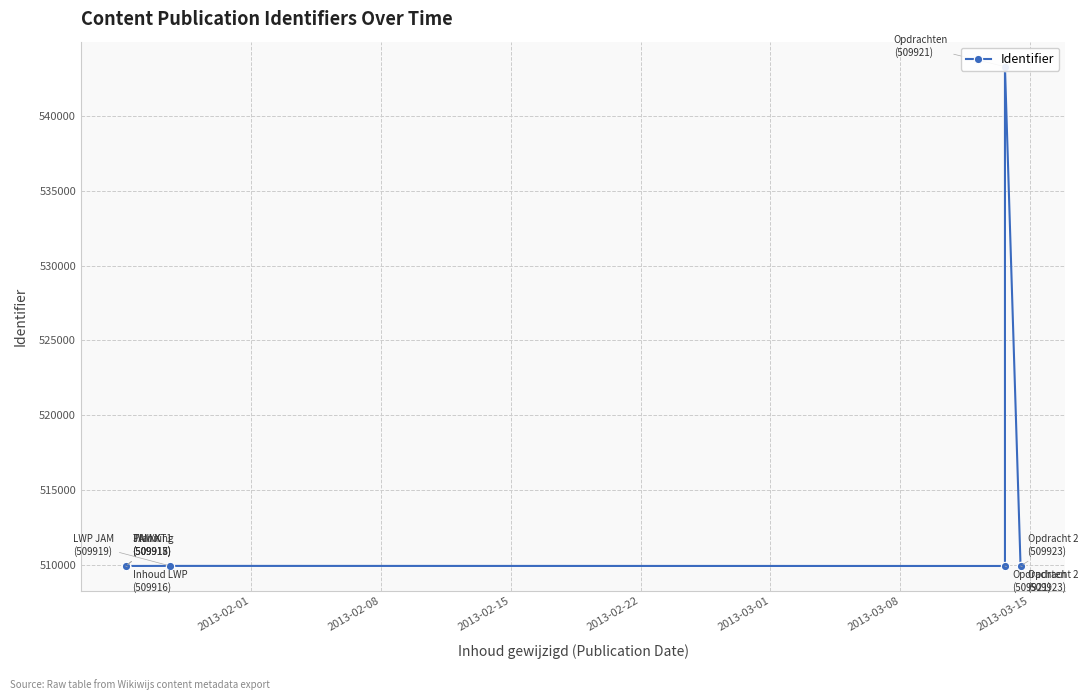

What is the approximate value at 2013-02-15, to the nearest 50?

509900